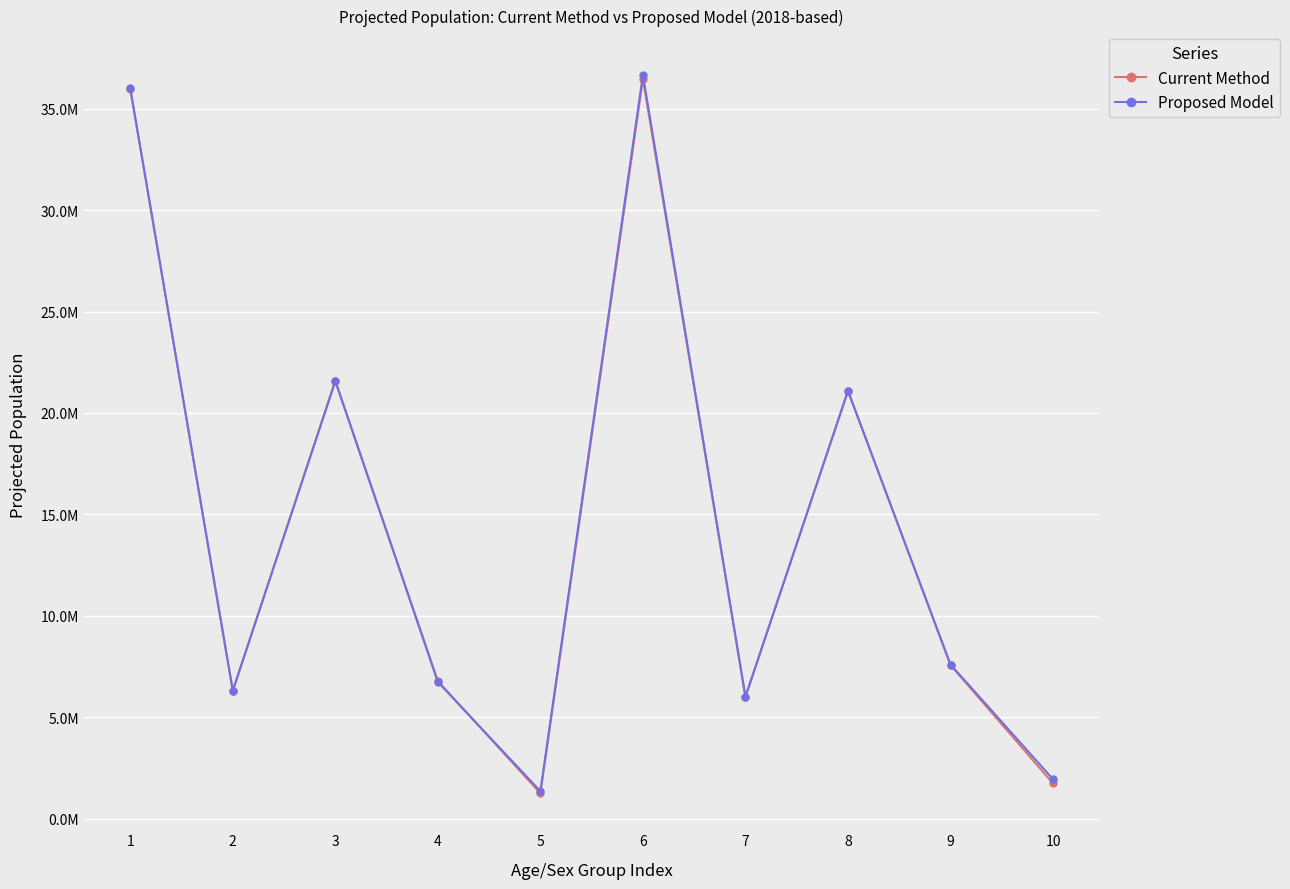

Is this an area chart (filled region under the line)?

No